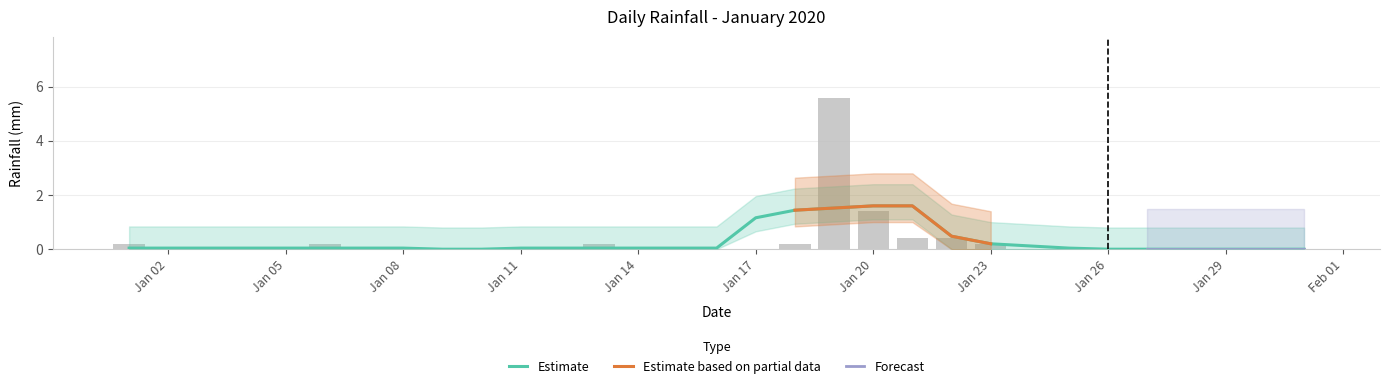

What is the change in value from 2020-01-07 to 2020-01-21?

+0.4